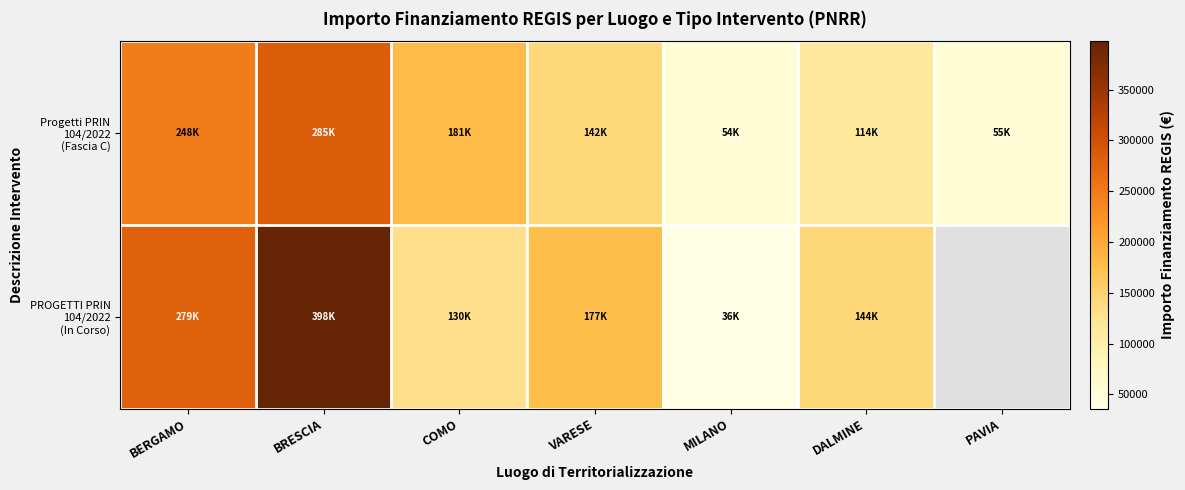

Rank the categories by Progetti PRIN 104/2022 (Fascia C) value from lowest to highest.

MILANO, PAVIA, DALMINE, VARESE, COMO, BERGAMO, BRESCIA